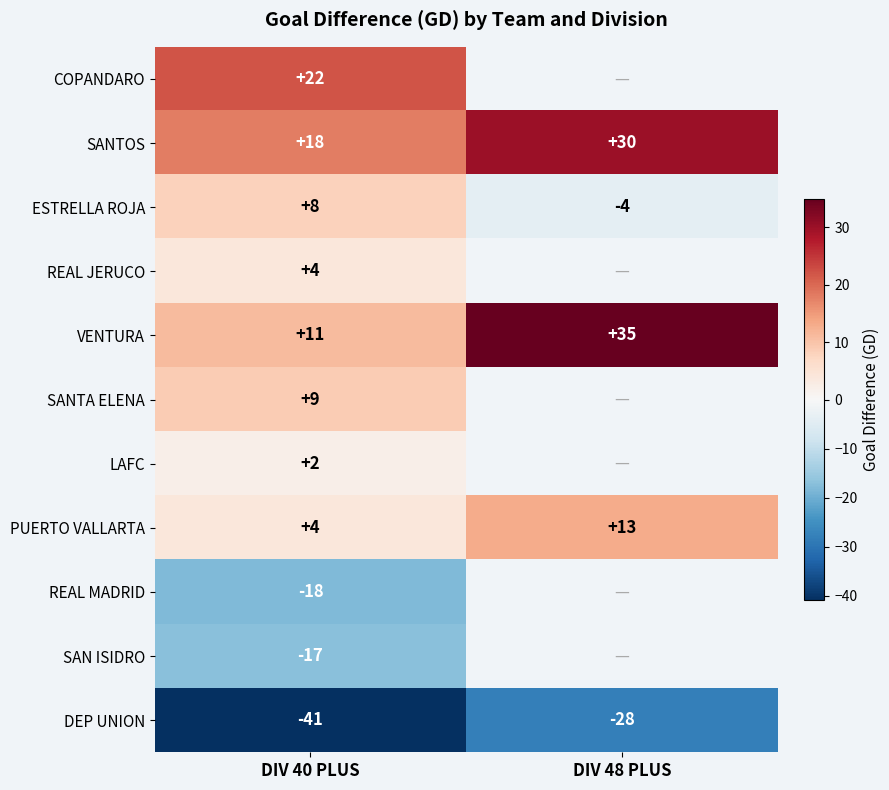

What is the minimum value shown in the chart?

-41.0